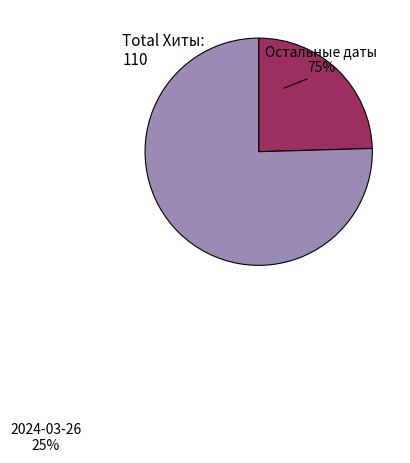

Is there any slice that represents more than half of the pie?

Yes